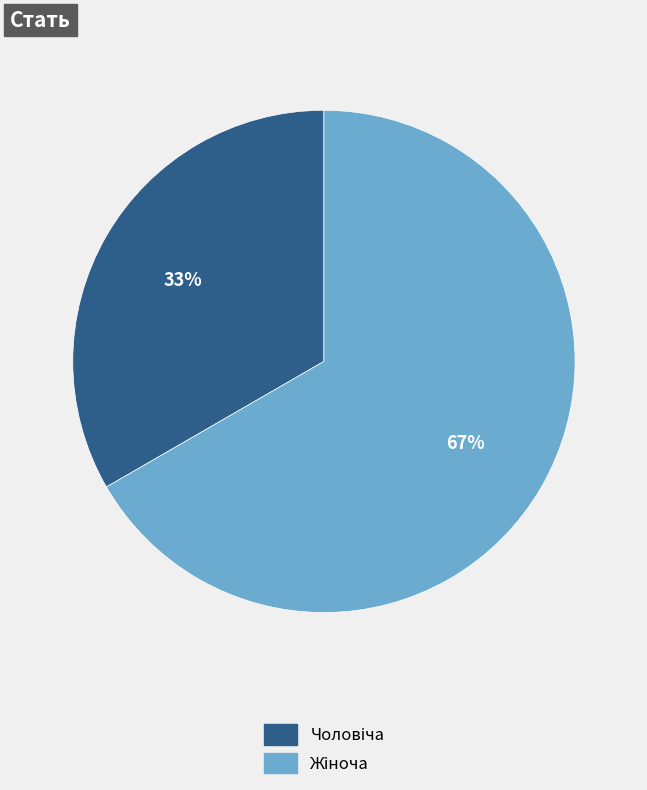

Is there a majority slice in this chart?

Yes